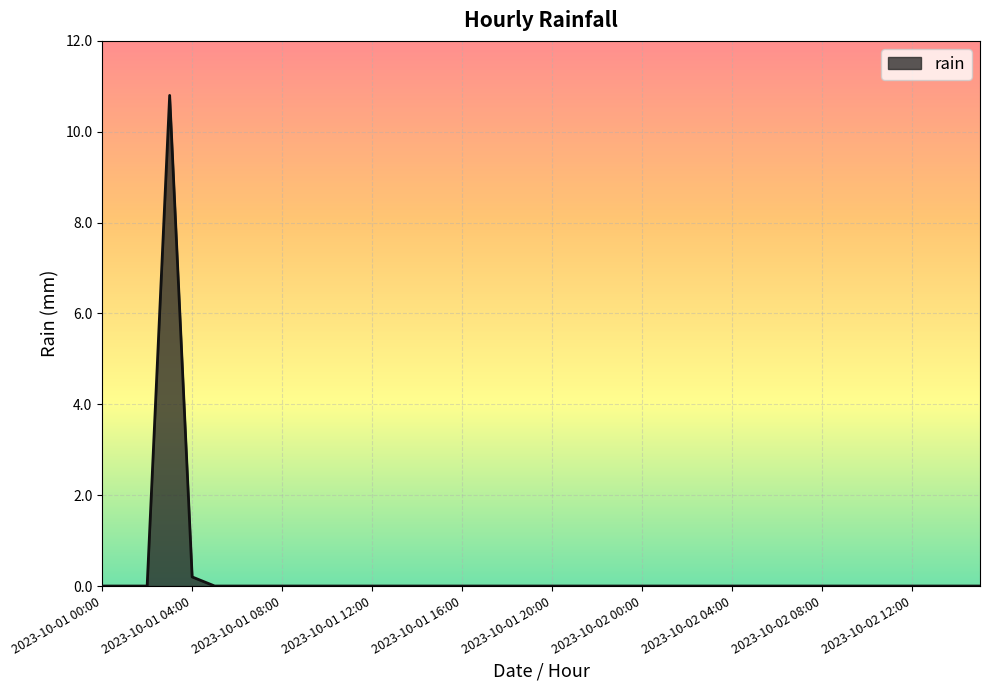

What is the difference between the maximum and minimum values?

10.8